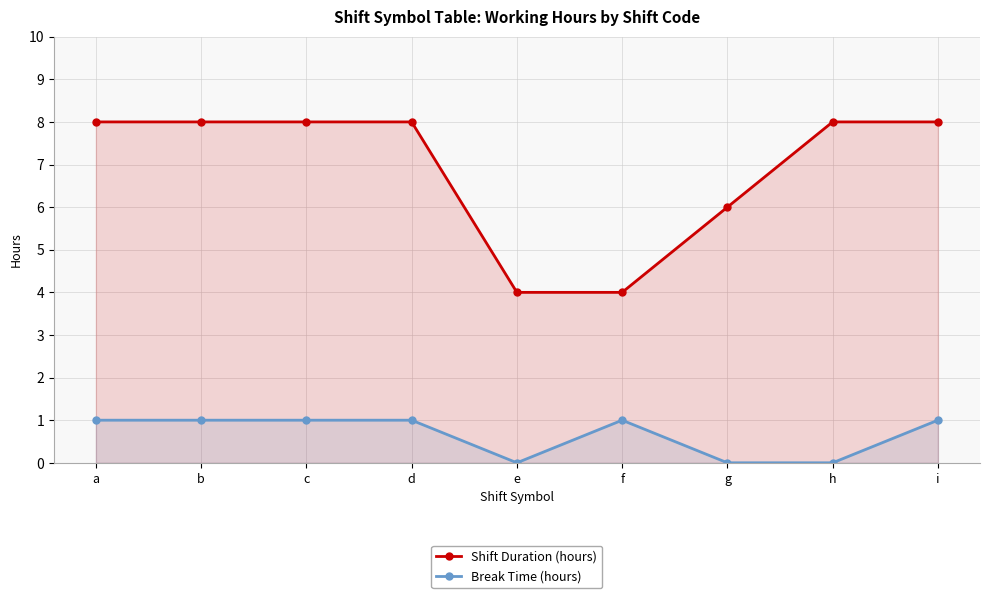

What is the difference between the maximum and minimum values in the Break Time (hours) series?

1.0